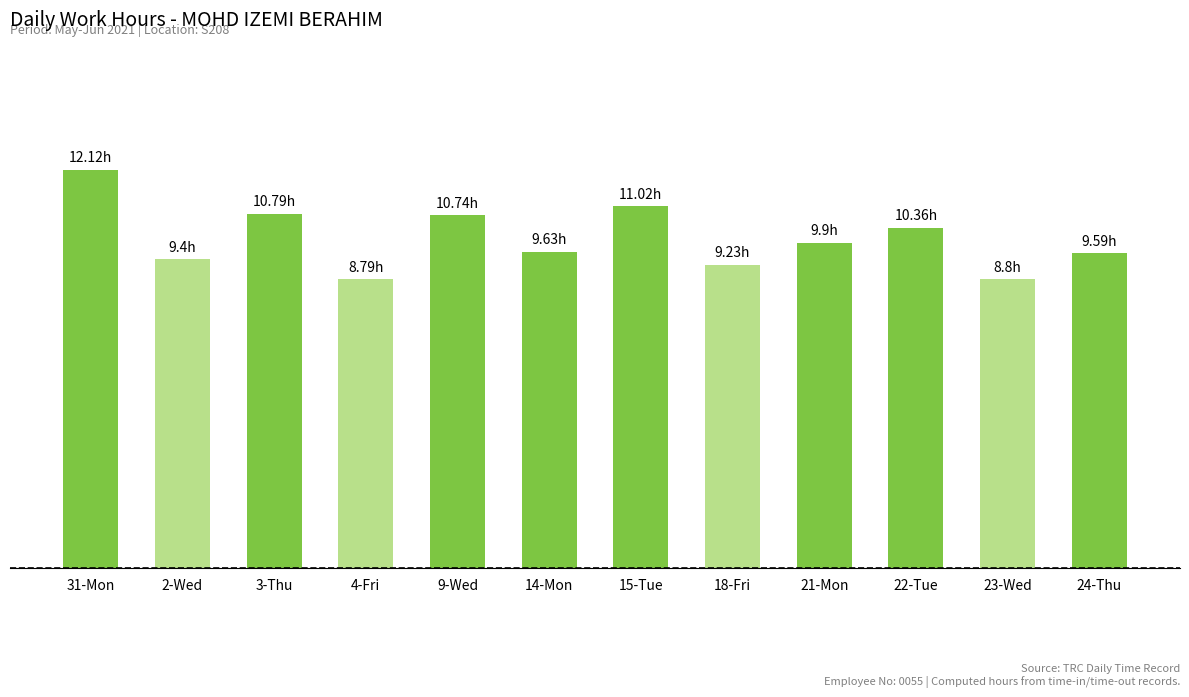

What is the value of the 1st bar from the left?

12.1